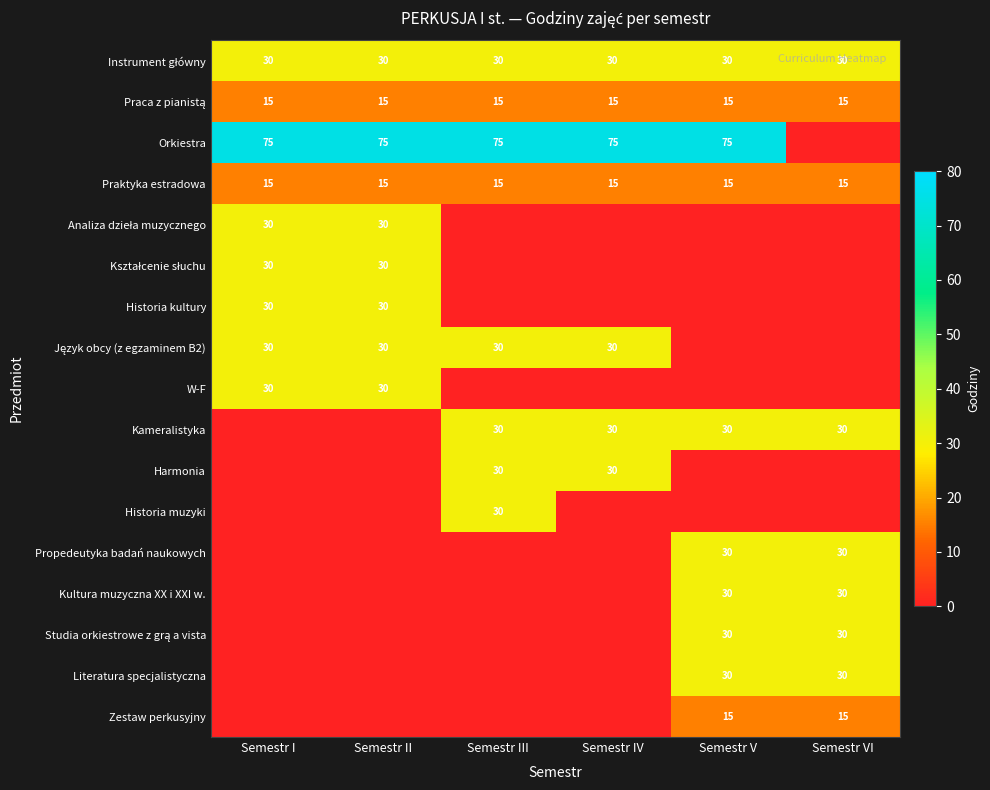

Is it true that W-F equals 30 at Semestr I?

True